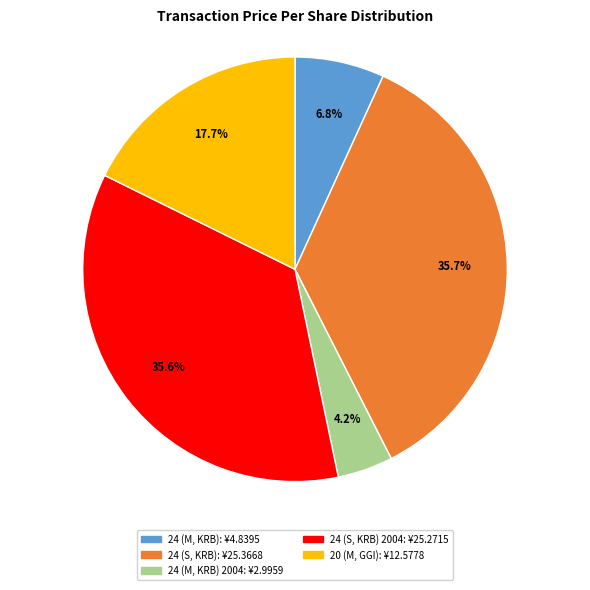

Is there any slice that represents more than half of the pie?

No